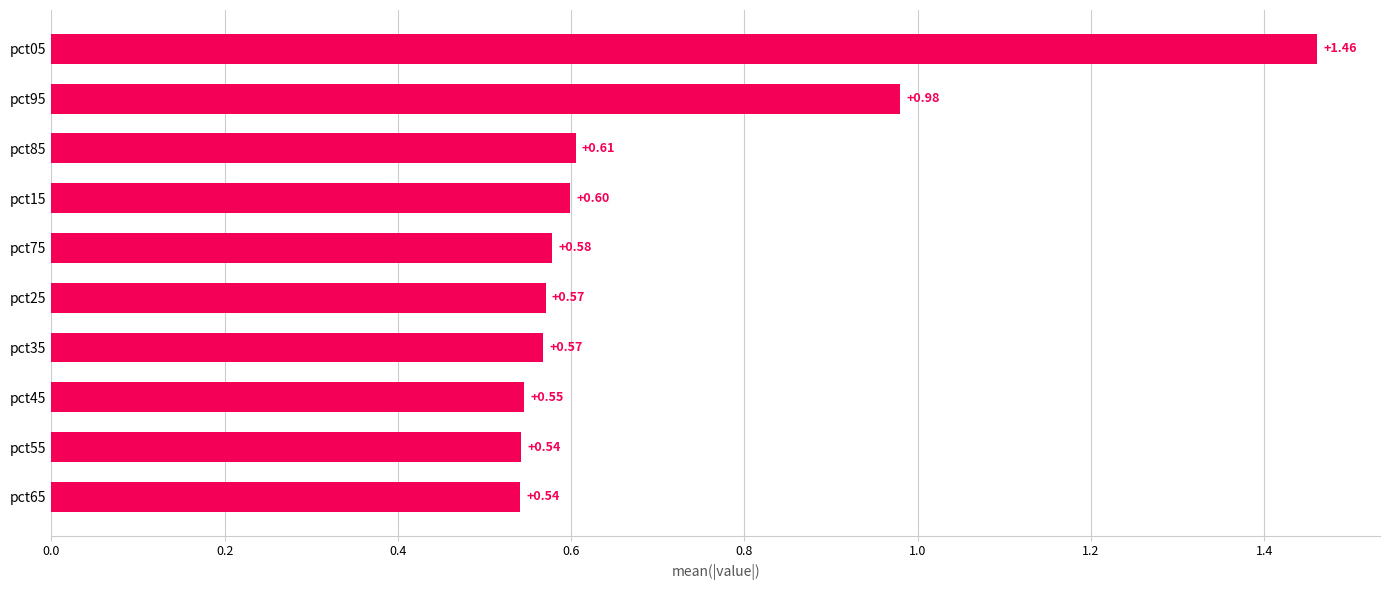

Approximately how many times larger is the value at pct45 compared to pct05?

0.4